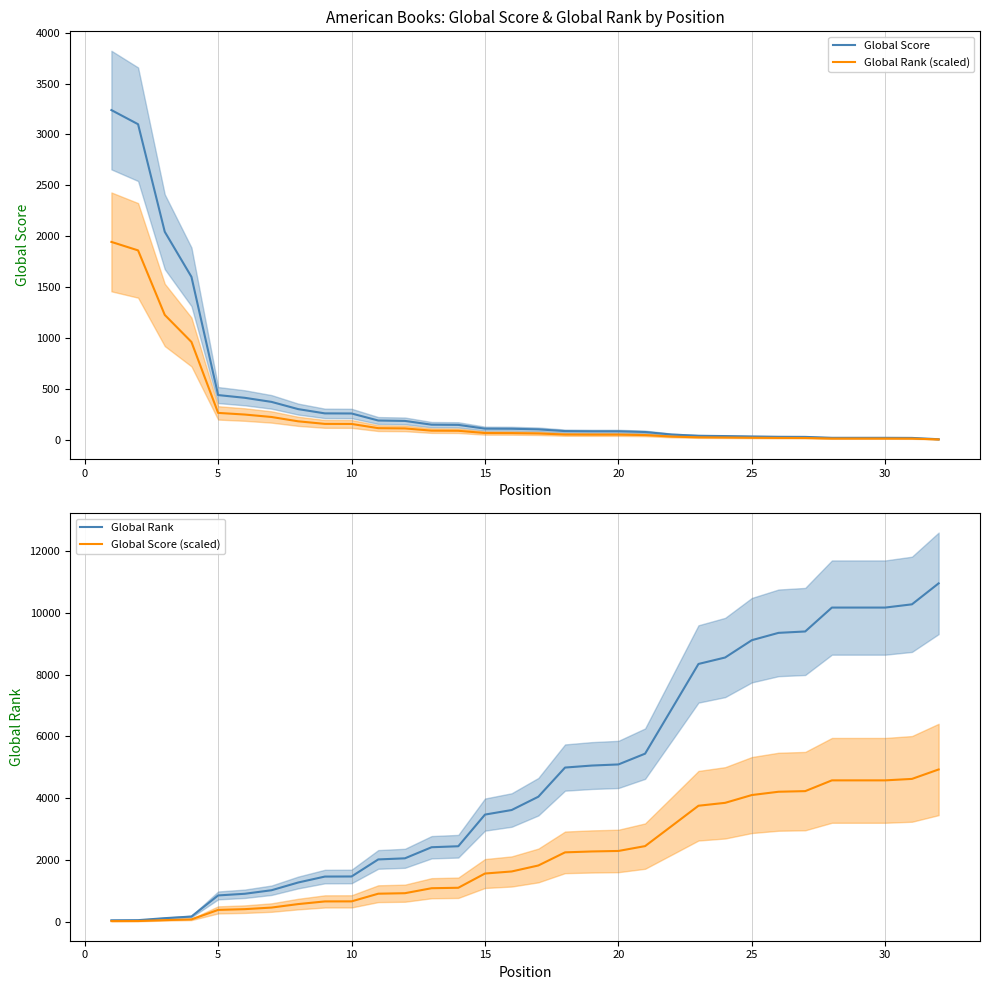

After their last crossing, which series has the higher values: Global Rank (scaled) or Global Score (scaled)?

Global Score (scaled)